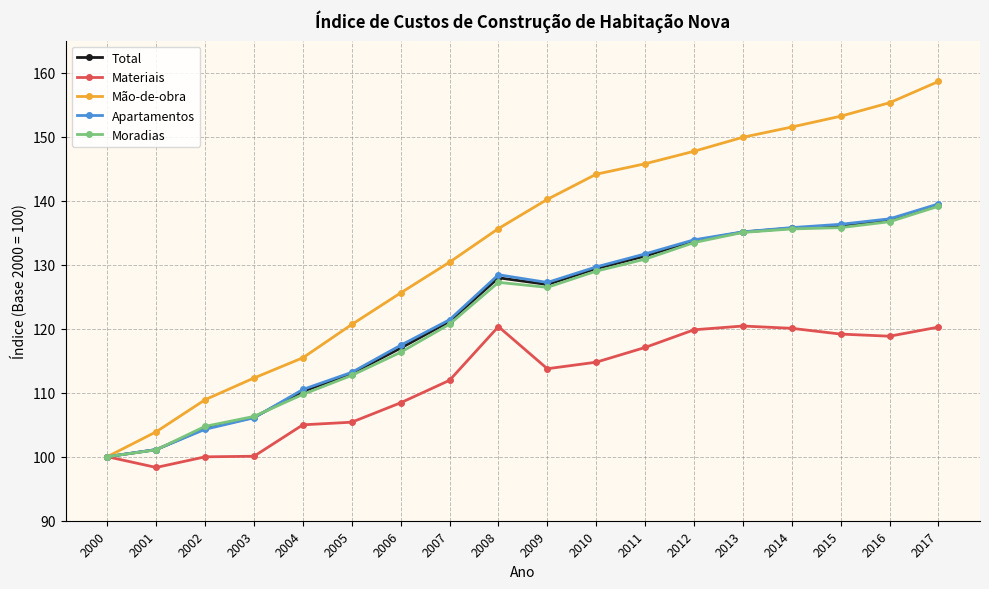

What is the maximum value for Total?

139.3